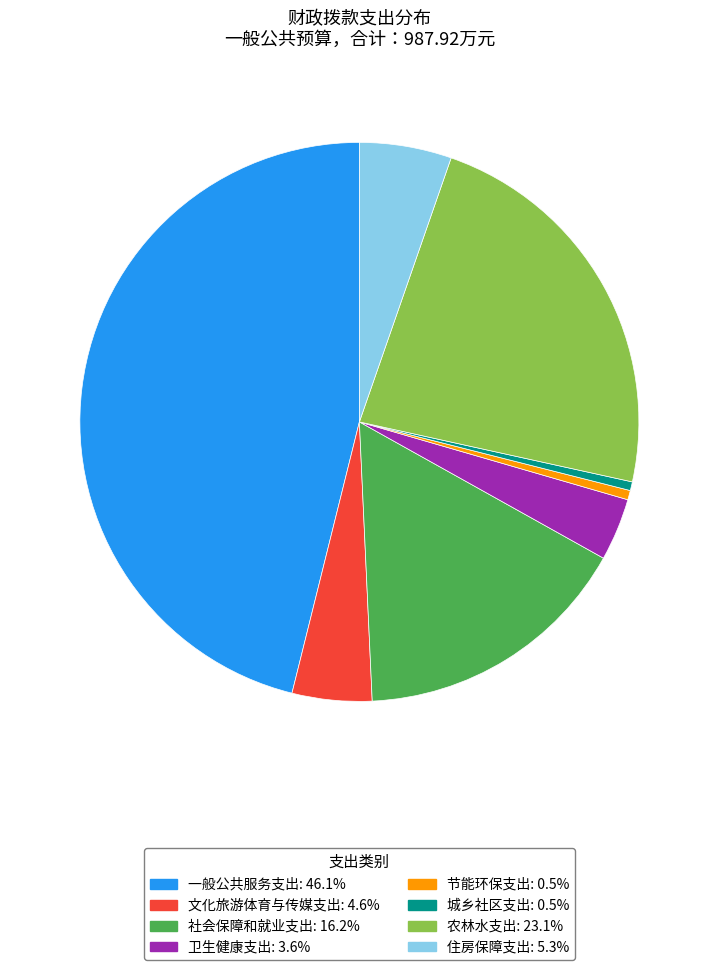

Between 卫生健康支出 and 住房保障支出, which is larger?

住房保障支出